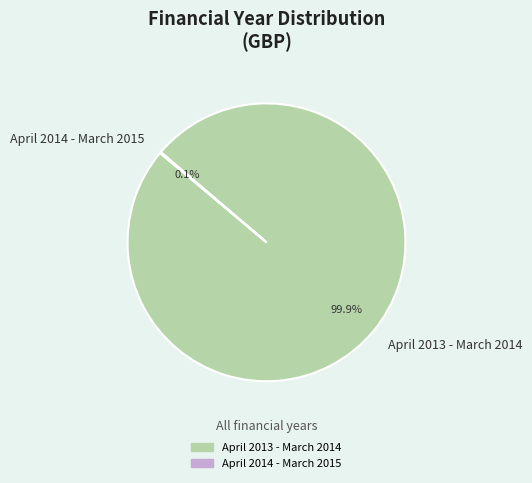

Which slice is the largest?

April 2013 - March 2014